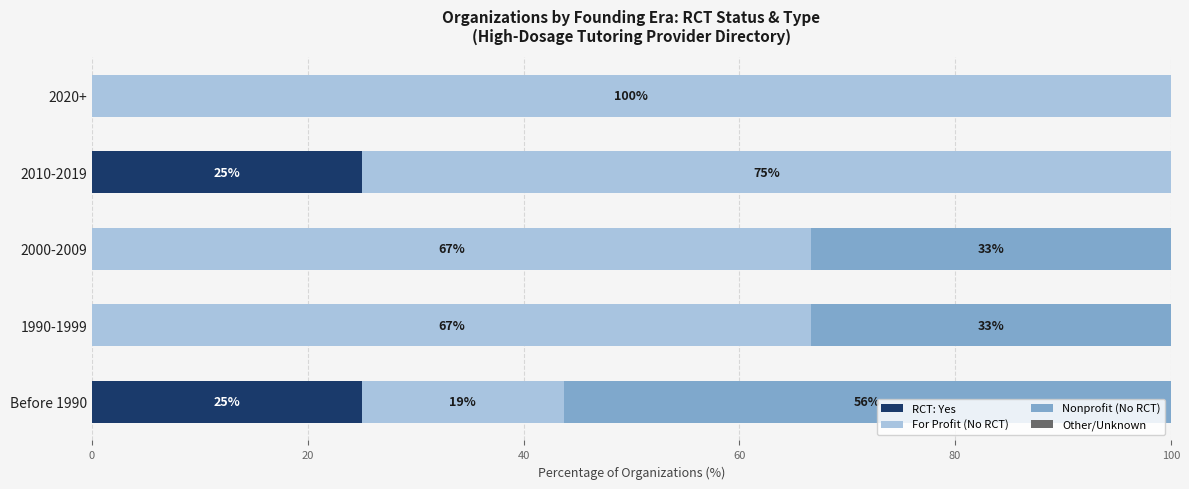

What is the sum of all RCT: Yes values?

50.0